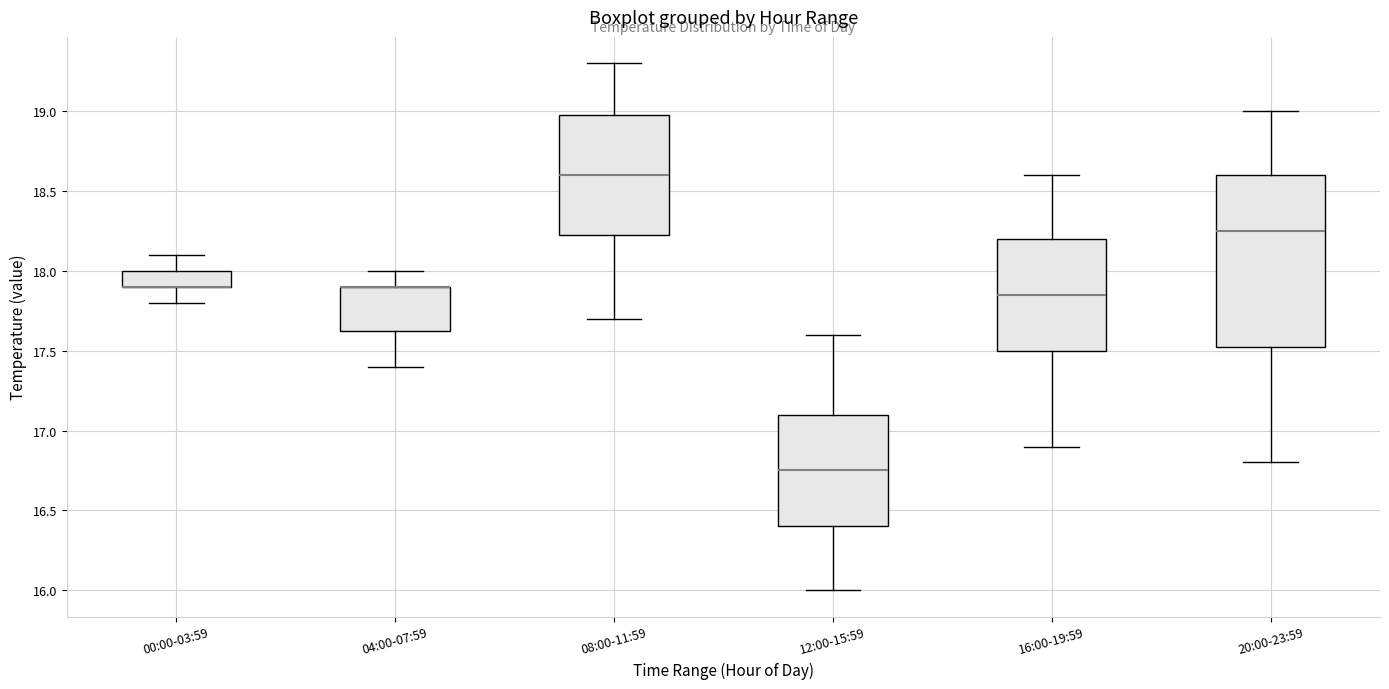

Comparing the boxes themselves (not the whiskers), which one is the tallest?

20:00-23:59